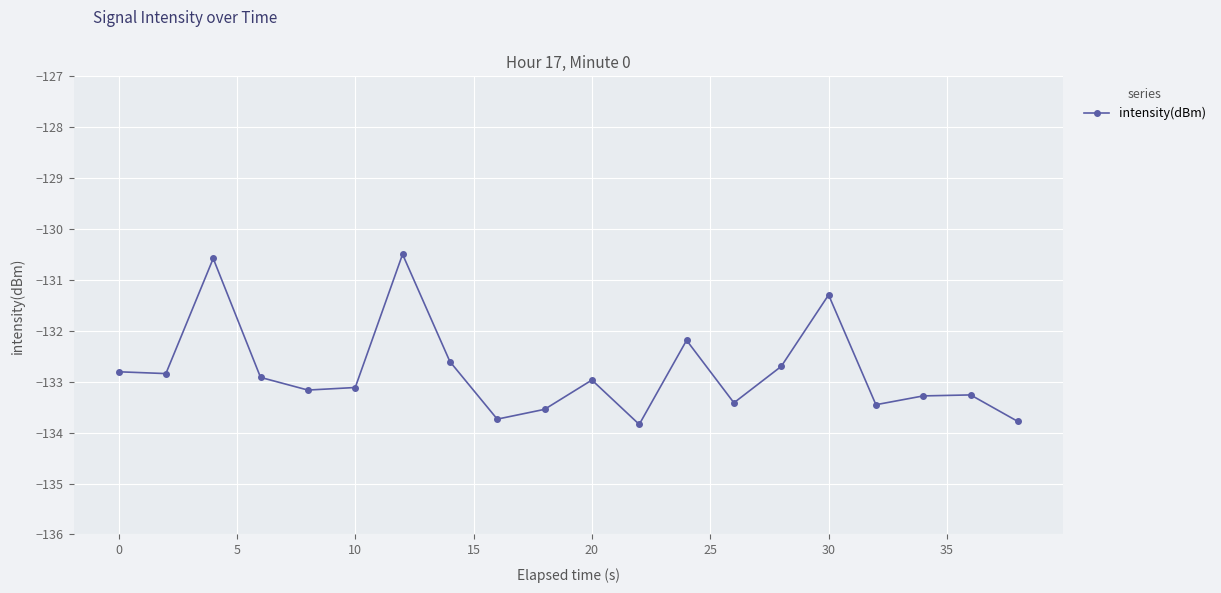

What is the greatest value displayed?

-130.5